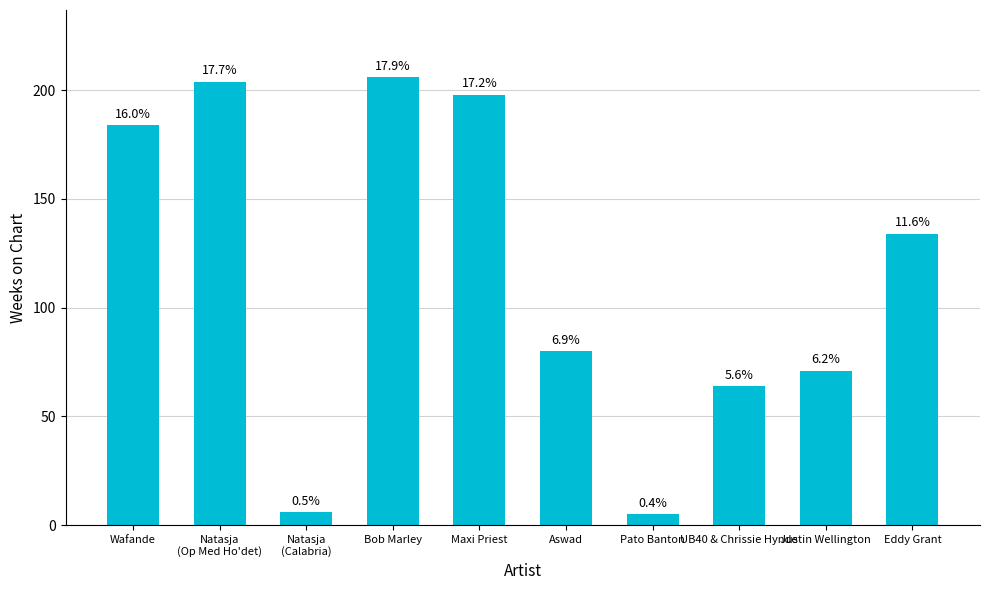

How many bars are there in total?

10